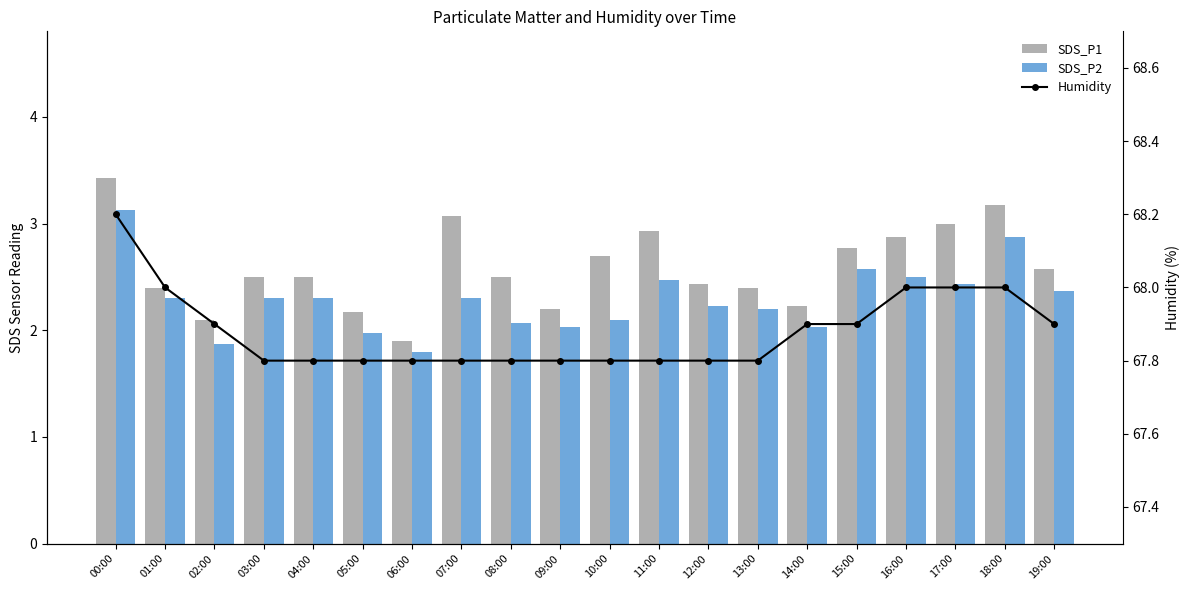

What position from the left is 18:00?

19